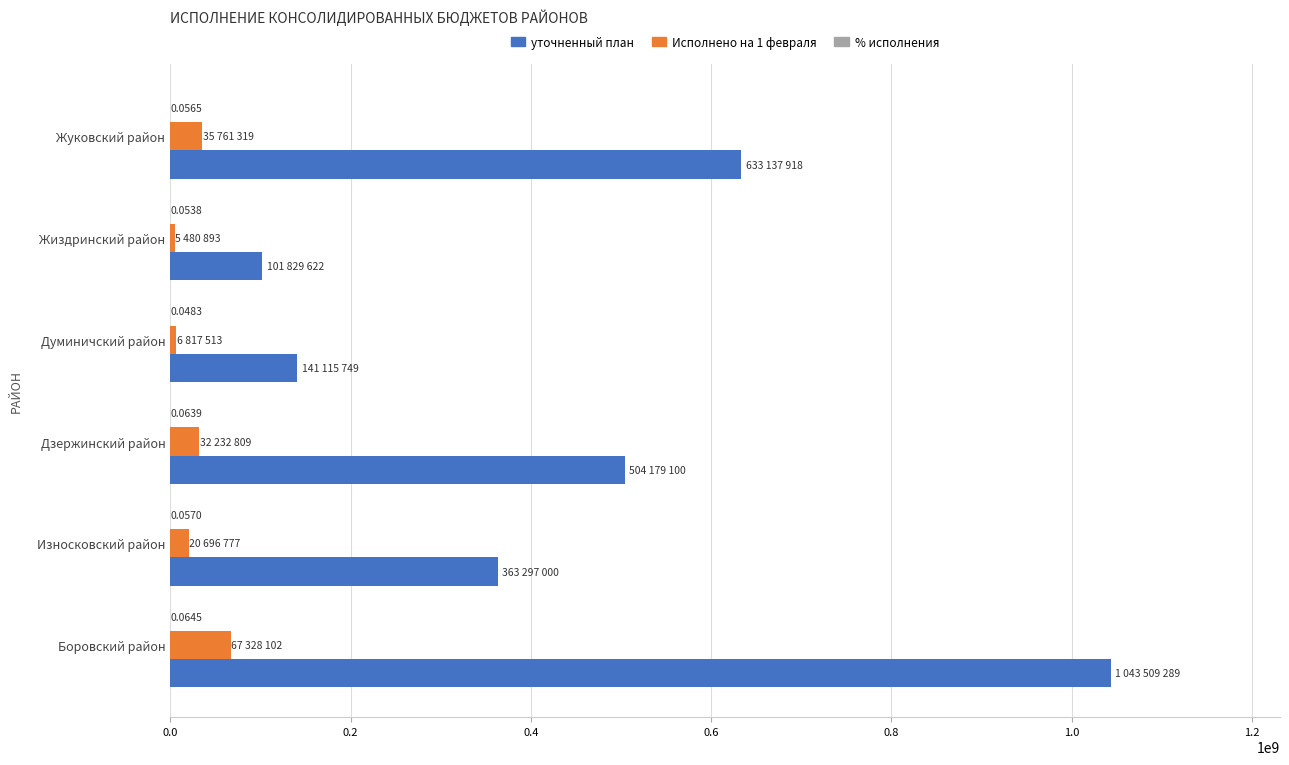

What is the sum of all уточненный план values?

2787068678.0